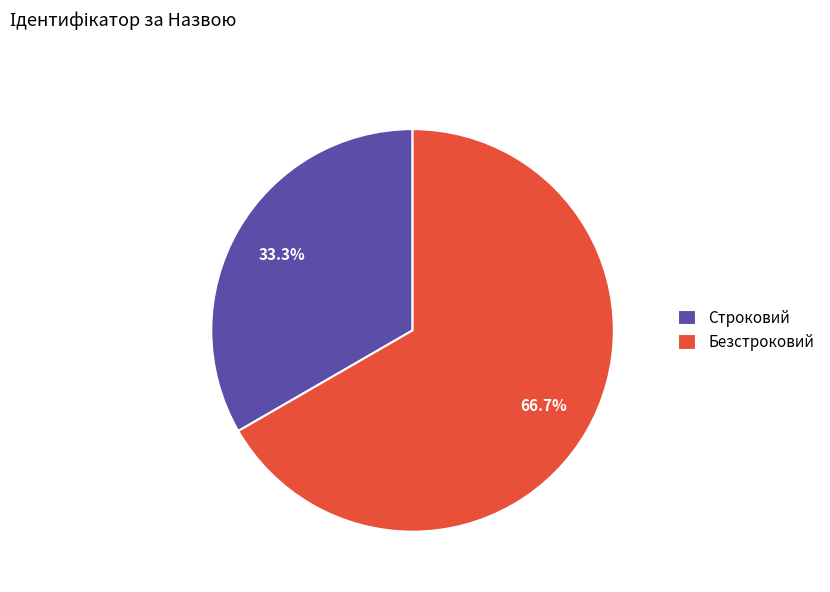

Which category accounts for the majority?

Безстроковий